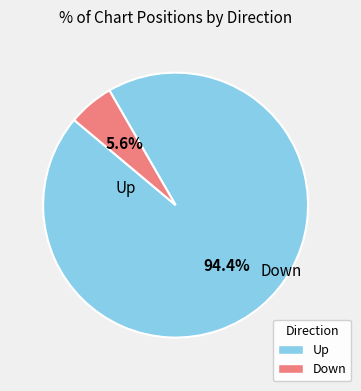

To the nearest percent, what is the difference between the Down and Up slice percentages?

89%